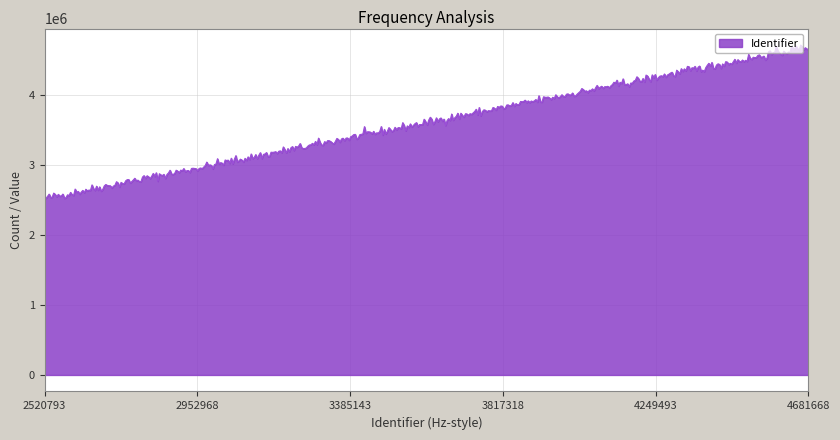

What is the difference between the maximum and minimum values?

2186019.7